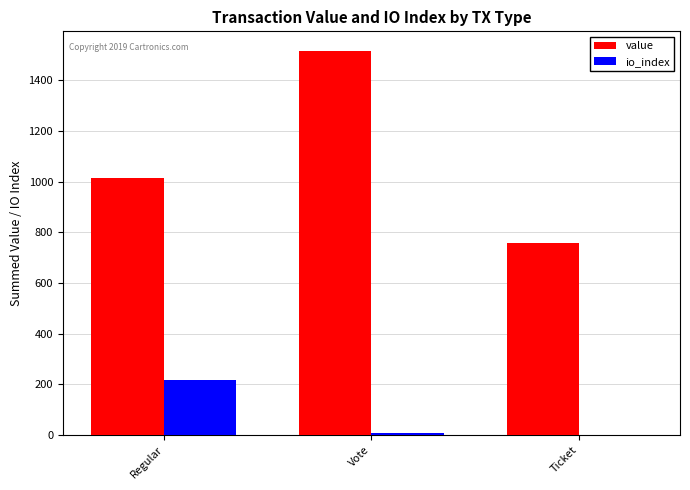

At which category is the sum across all series the highest?

Vote